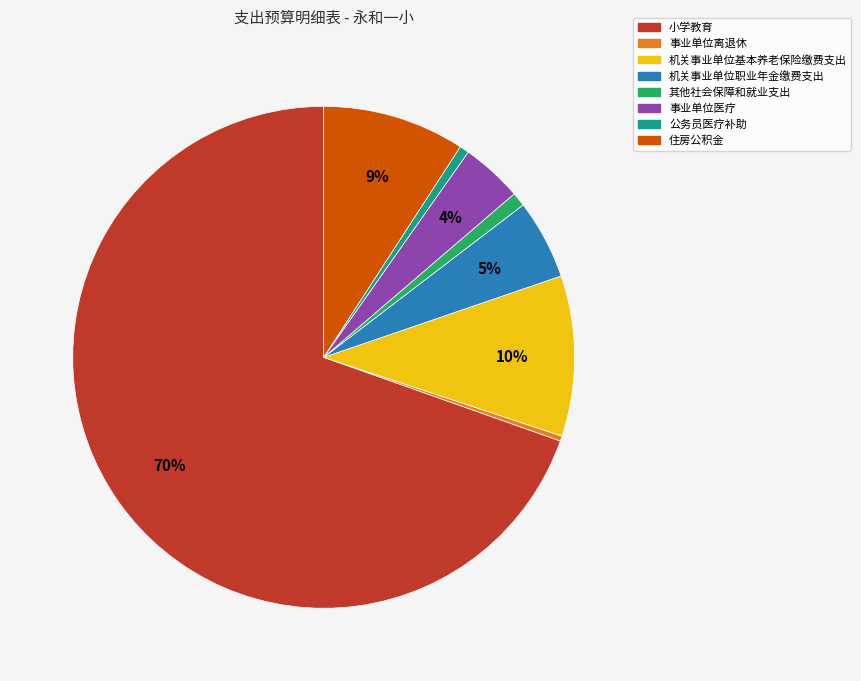

Is the sum of 其他社会保障和就业支出 and 公务员医疗补助 greater than half?

No